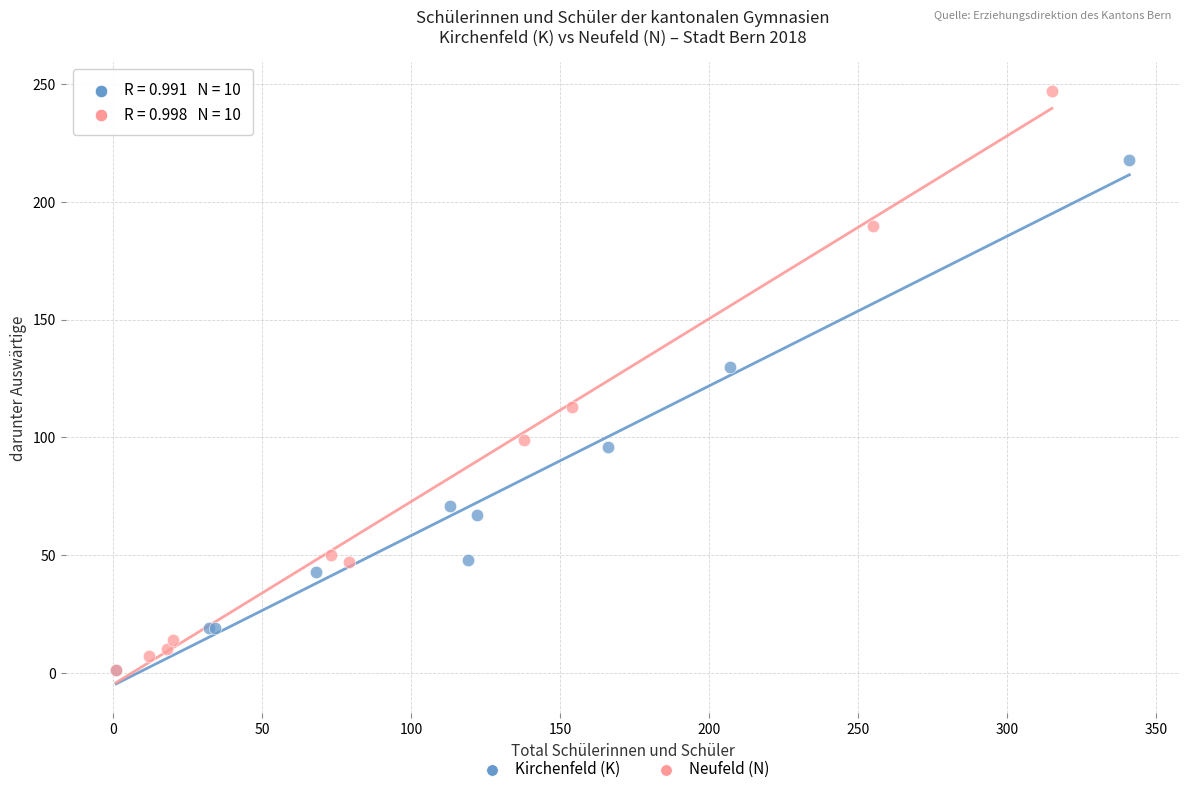

Which series has the widest spread of Y values?

Neufeld (N)